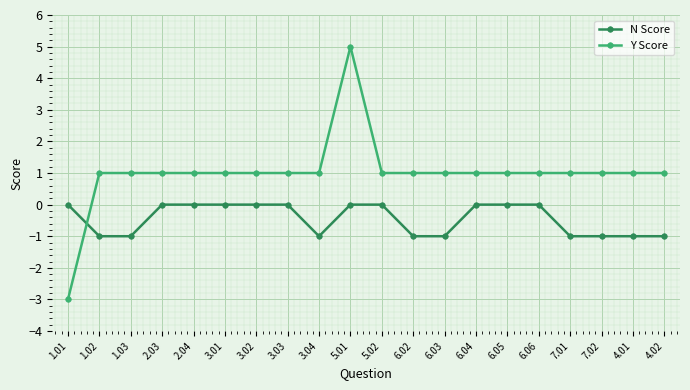

How many N Score values are between -1 and 0?

20